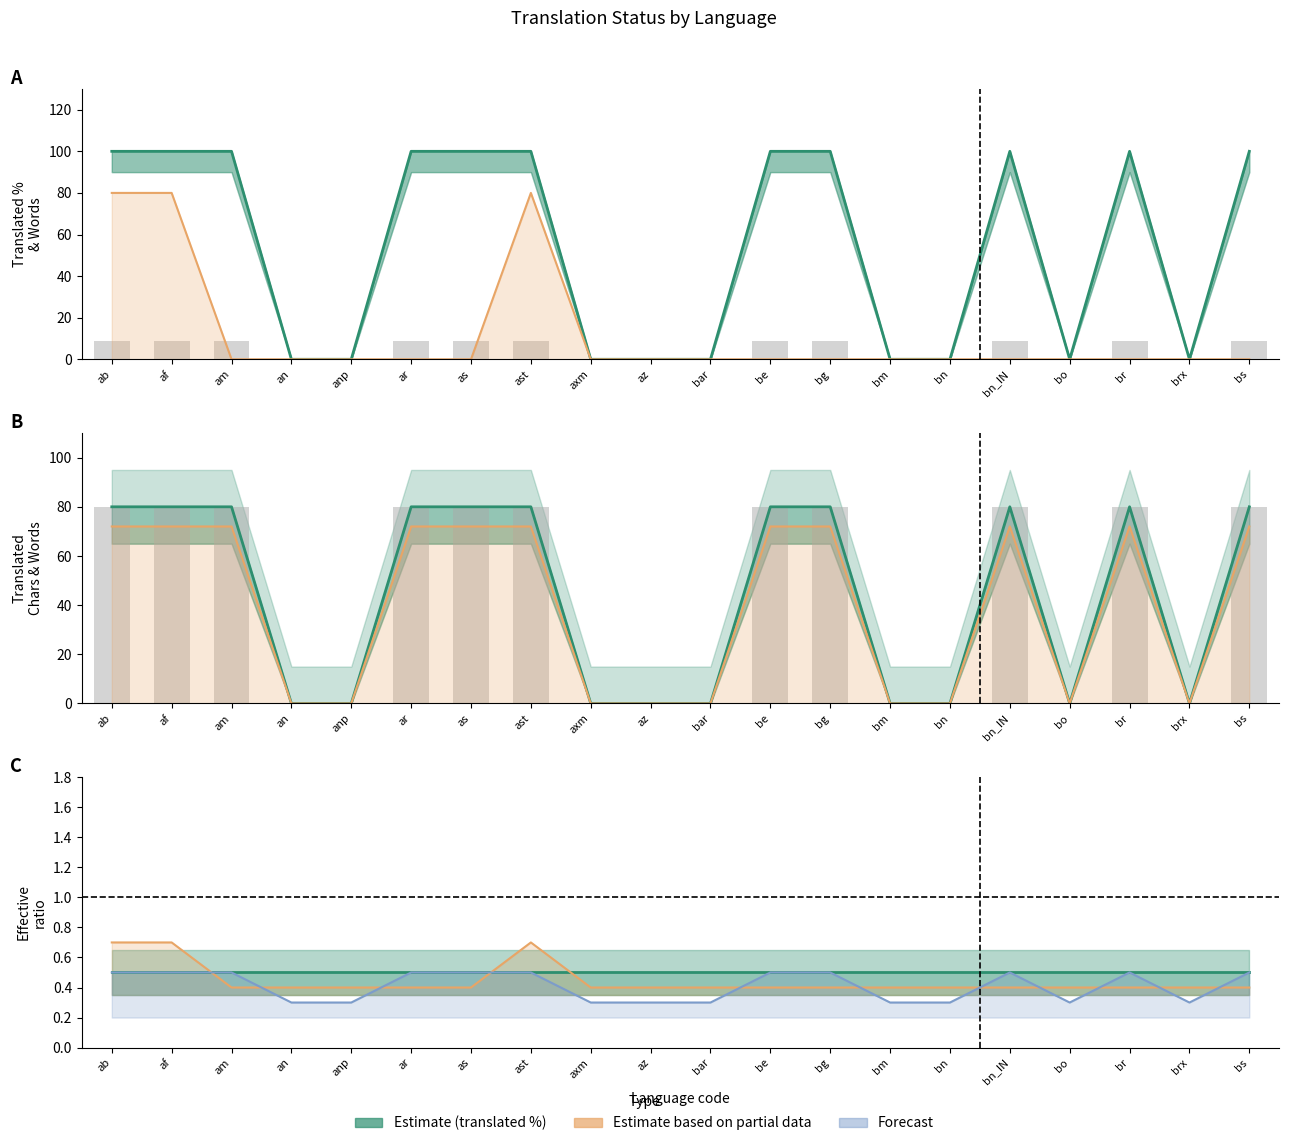

At how many categories does at least one series exceed 43?

11